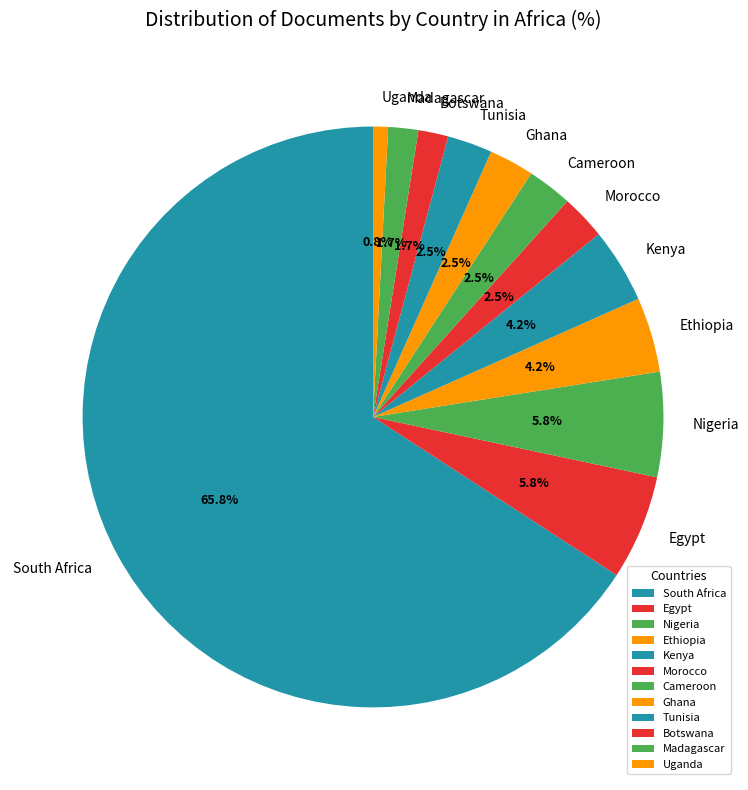

How many slices are in this pie chart?

12